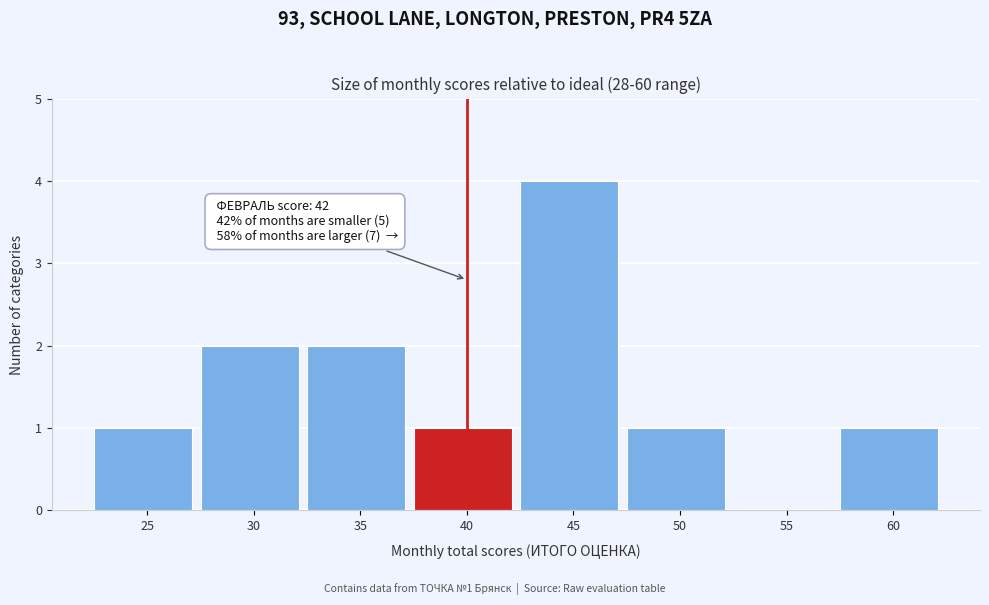

Reading right to left, extract all data points from this chart.

60=1	55=0	50=1	45=4	40=1	35=2	30=2	25=1